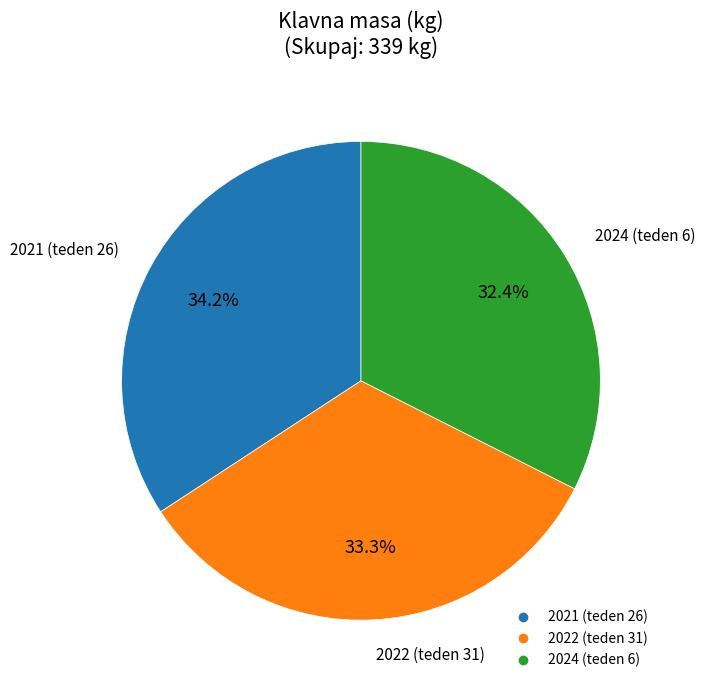

What percentage is the 2024 (teden 6) slice, to the nearest percent?

32%